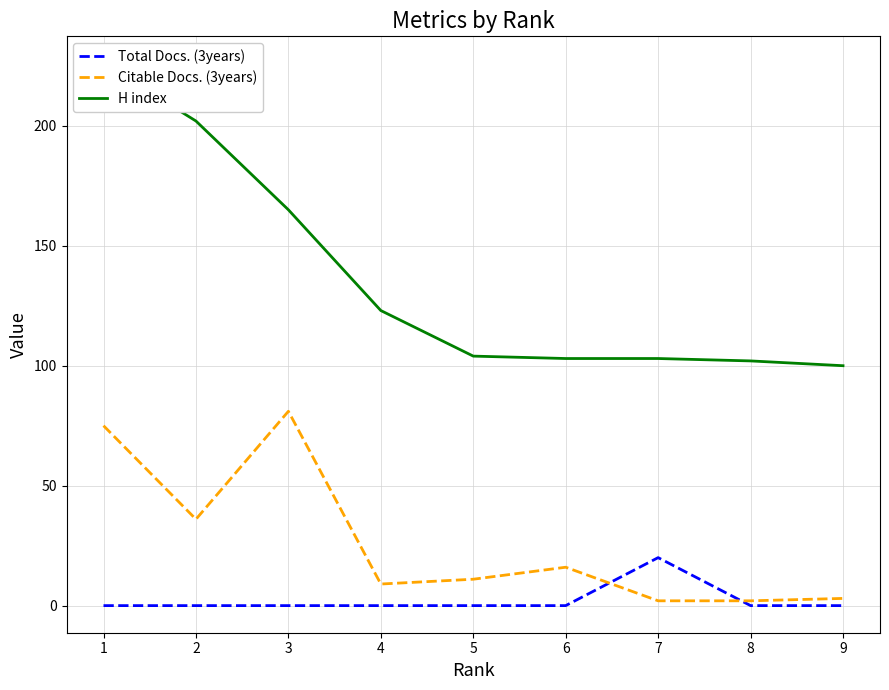

What is the sum of all Total Docs. (3years) values?

20